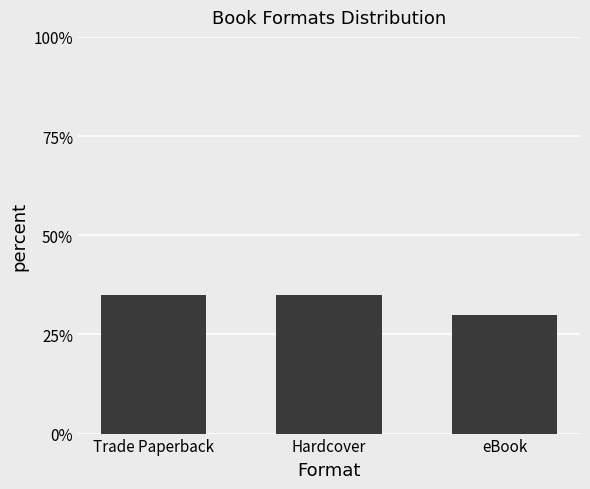

What is the label of the 2nd bar from the left?

Hardcover